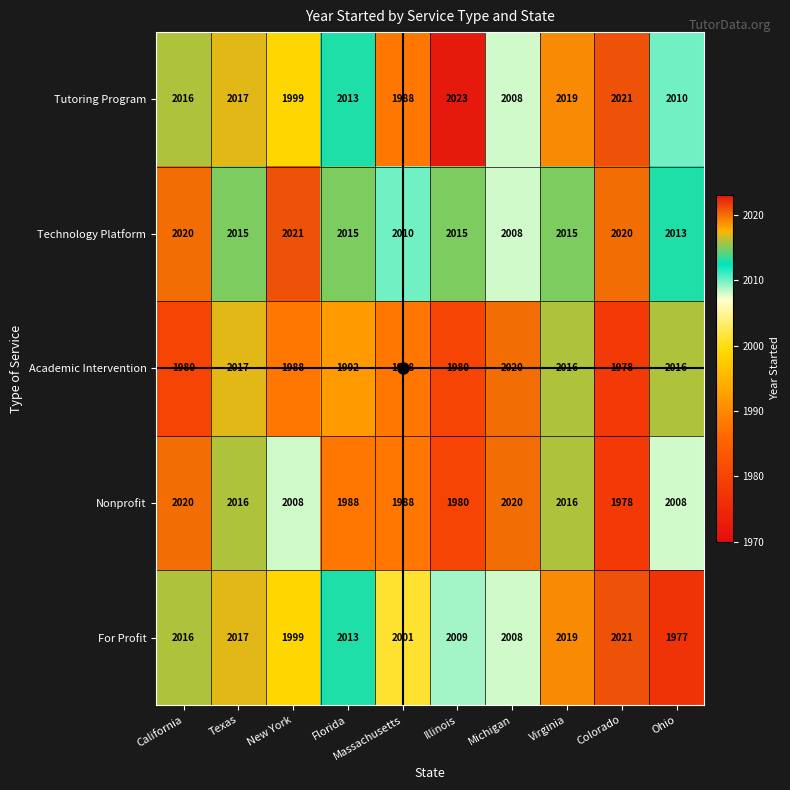

At which category is the sum across all series the highest?

Virginia